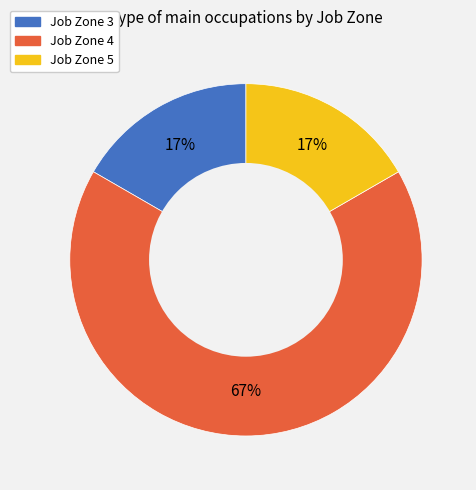

To the nearest percent, what is the difference between the largest and smallest slice percentages?

50%